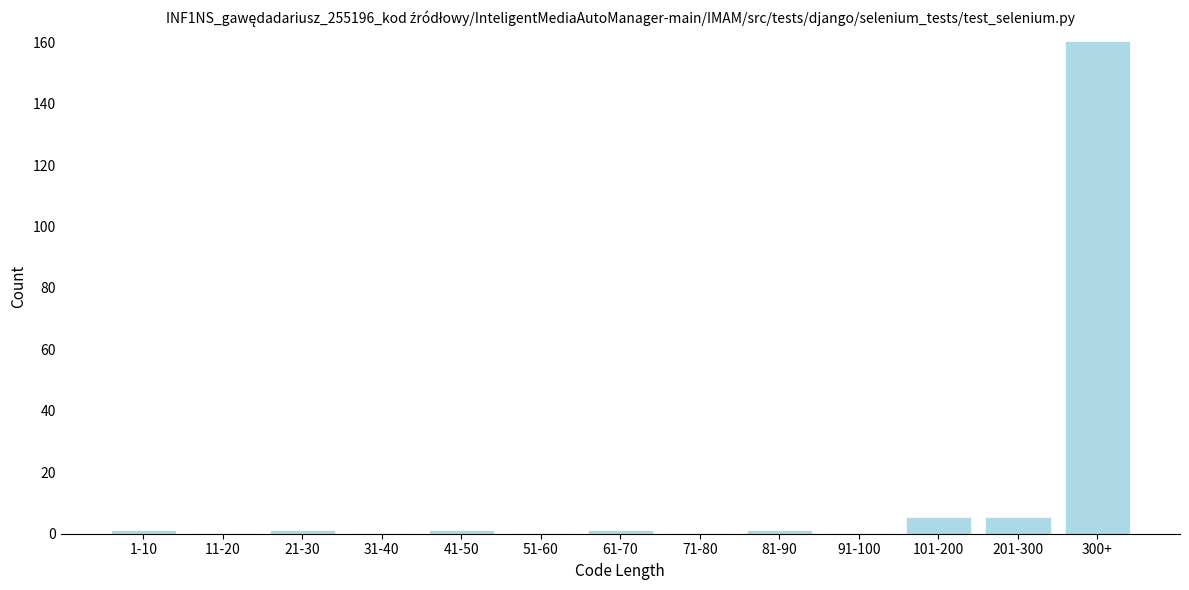

Reading left to right, list all the values displayed in this chart.

1-10=1	11-20=0	21-30=1	31-40=0	41-50=1	51-60=0	61-70=1	71-80=0	81-90=1	91-100=0	101-200=5	201-300=5	300+=160